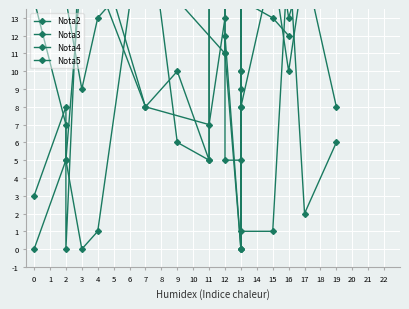

Where is the first local minimum?

2